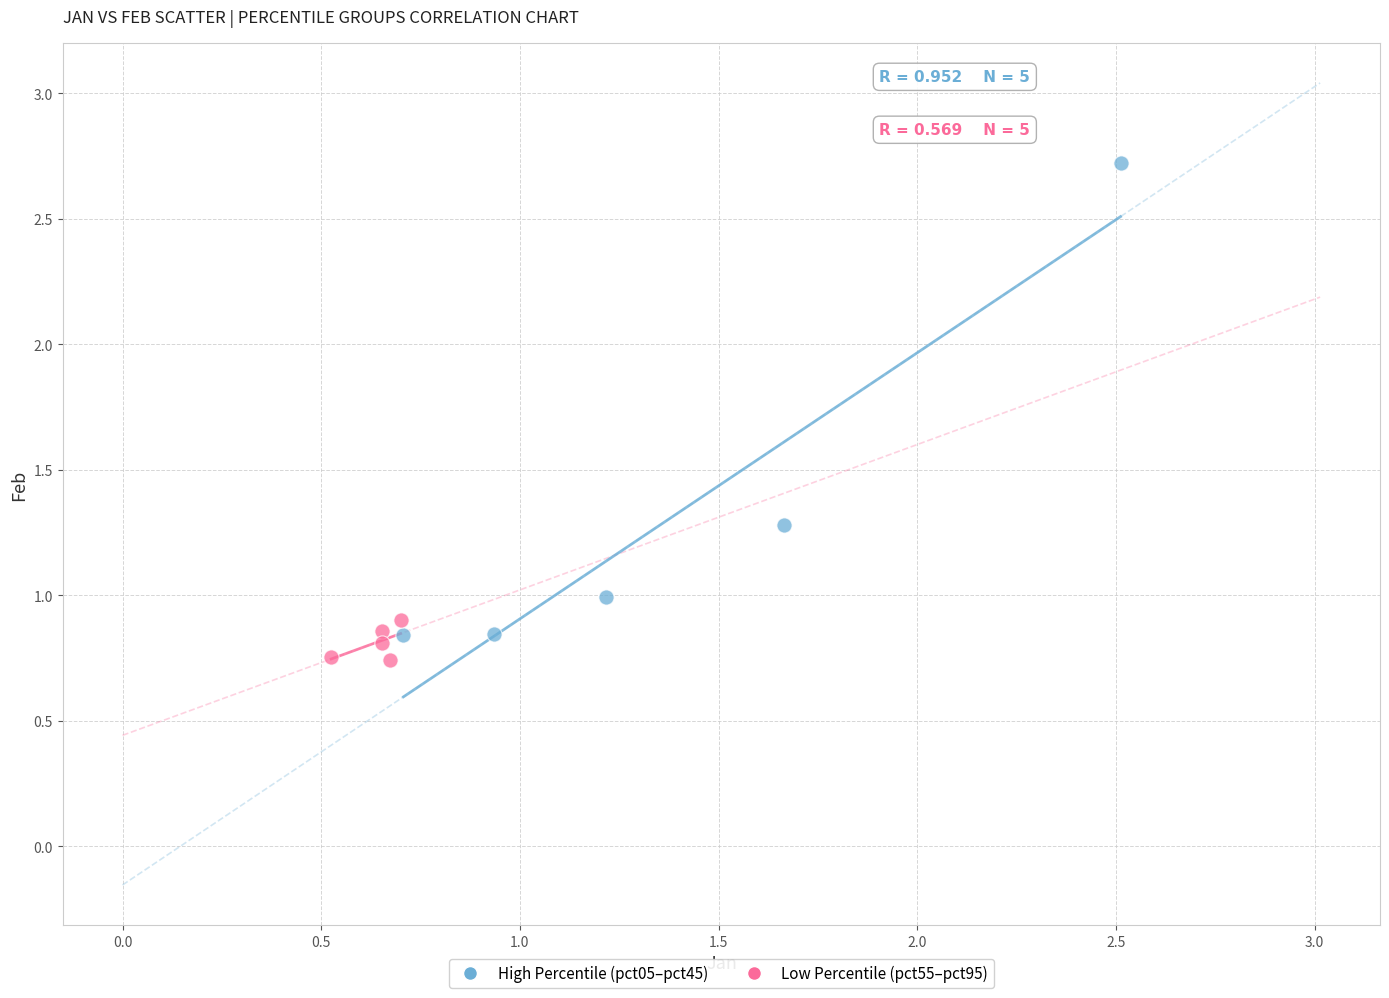

Which series contains the highest Y value?

High Percentile (pct05–pct45)